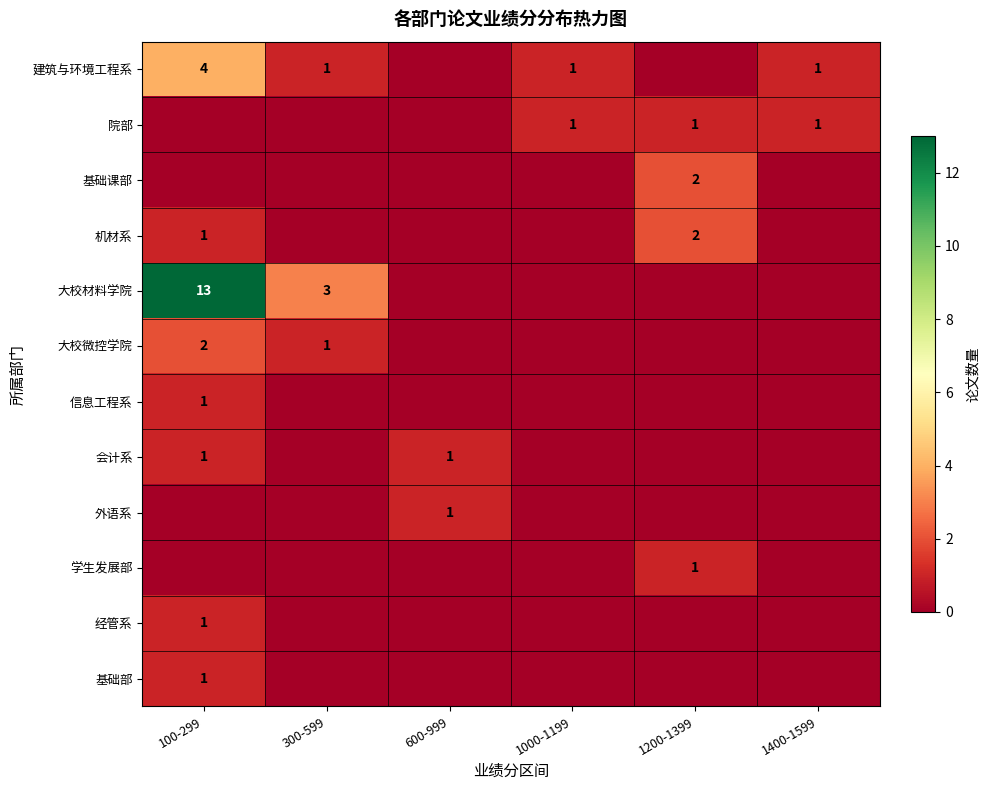

Which label corresponds to the smallest value in the chart?

600-999